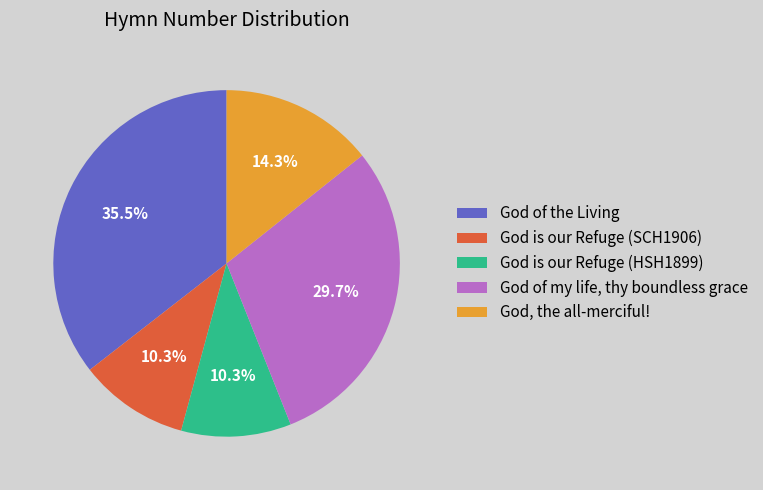

Approximately how many times larger is the value at God is our Refuge (HSH1899) compared to God of the Living?

0.3